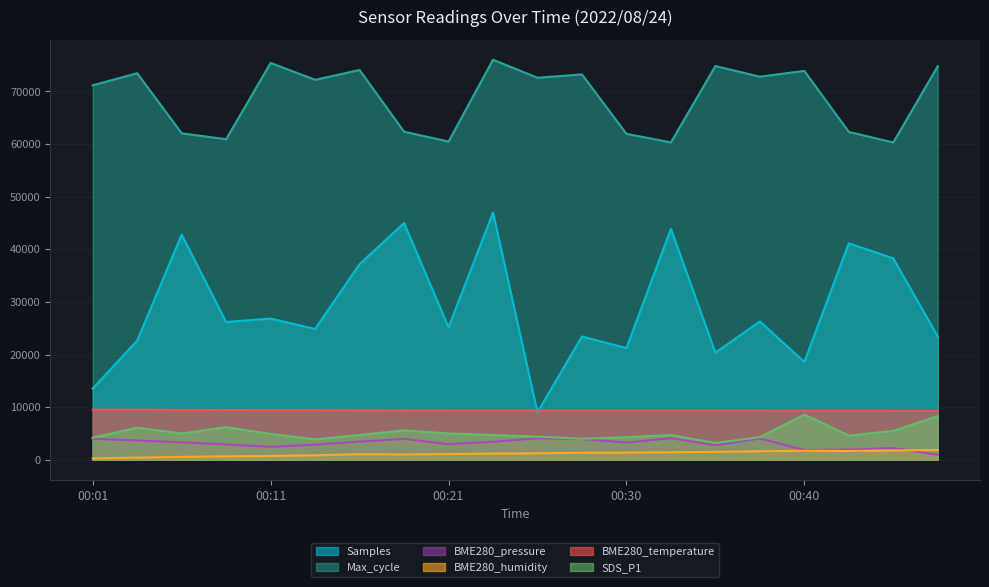

What value does the SDS_P1 series have at 00:08?

6200.0